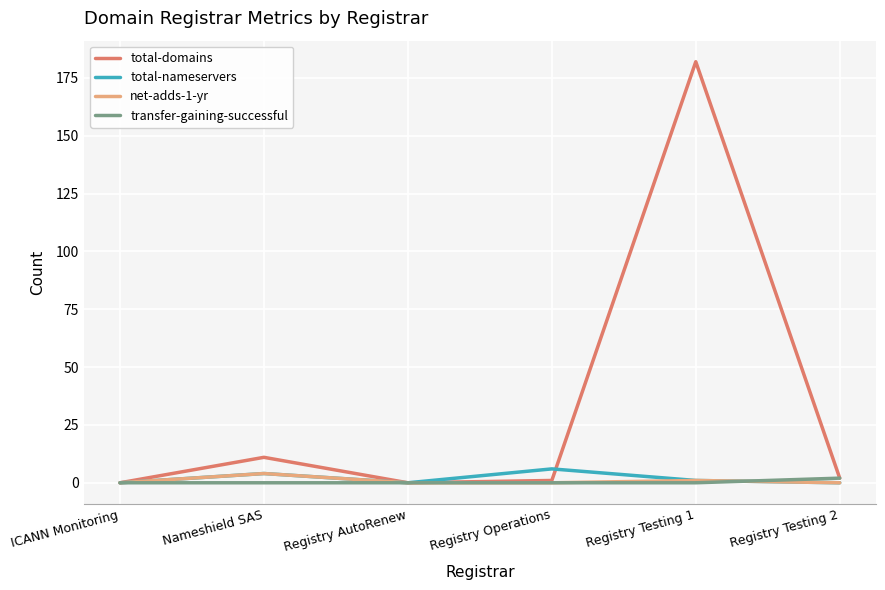

The value of transfer-gaining-successful at Registry AutoRenew is 0. True or false?

True